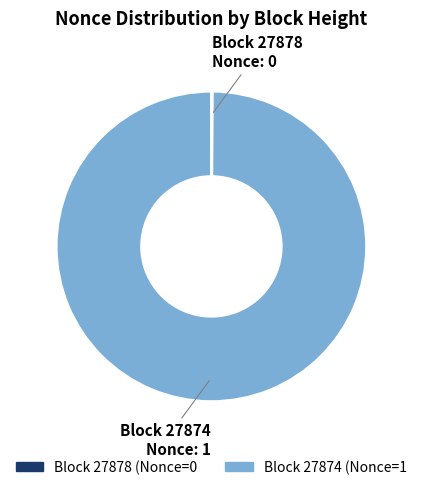

Is there any slice that represents more than half of the pie?

Yes